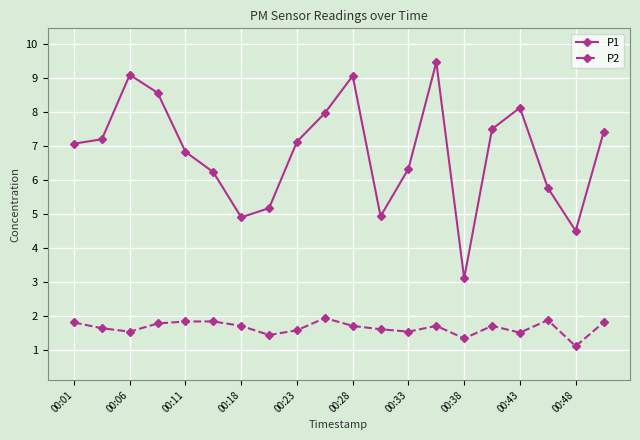

What is the smallest value displayed?

1.1